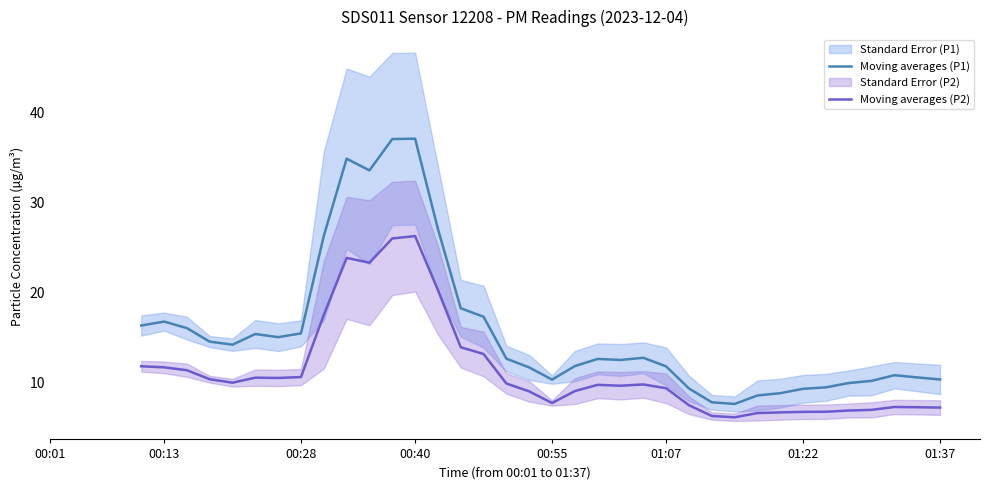

The Moving averages (P2) series shows 7.2 at 01:37. True or false?

True